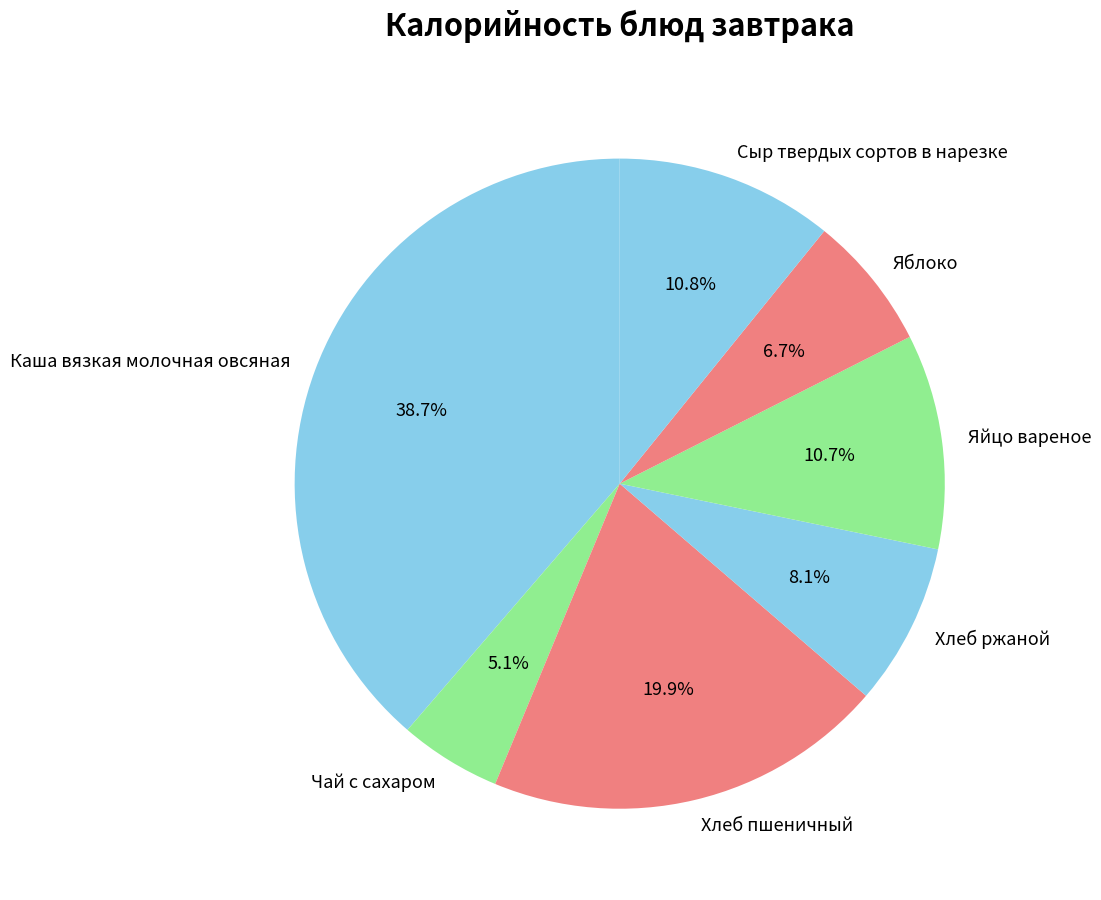

Which category has the biggest portion of the pie?

Каша вязкая молочная овсяная